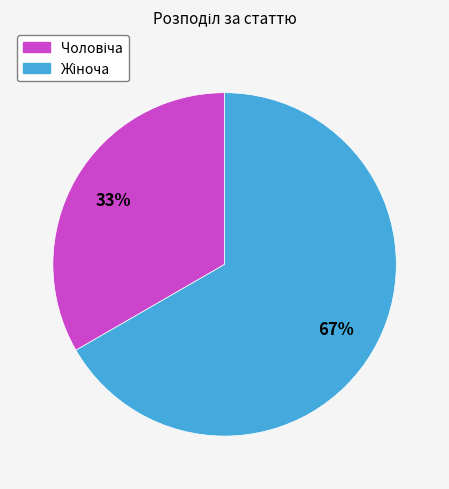

To the nearest percent, what is the average slice percentage?

50%